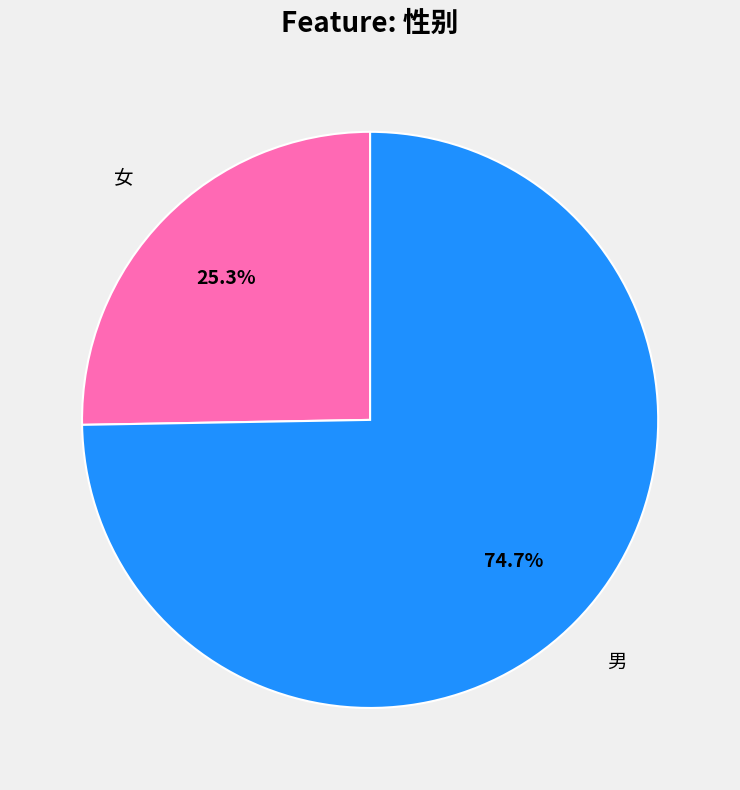

Rank the categories by value from lowest to highest.

女, 男